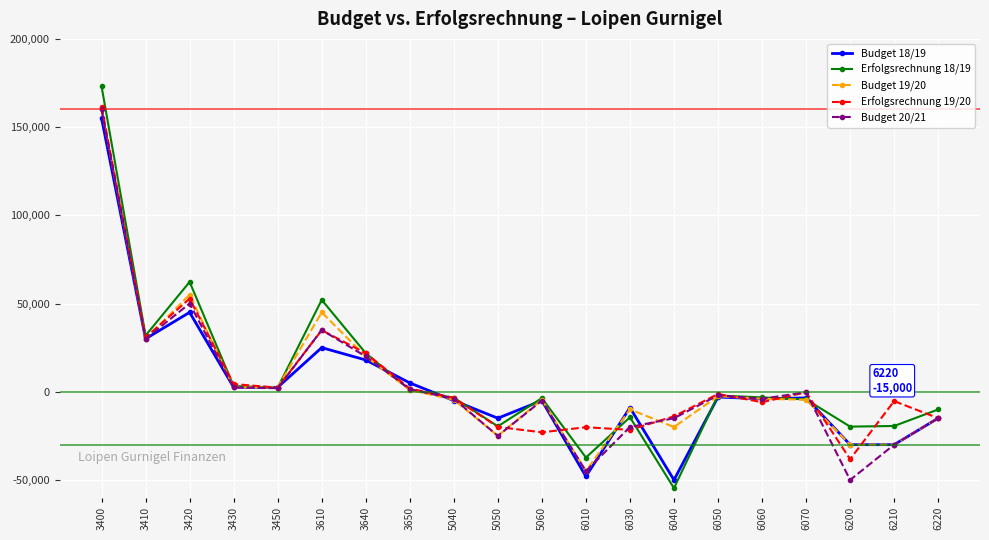

Where does the Erfolgsrechnung 19/20 series first go above -1303?

3400